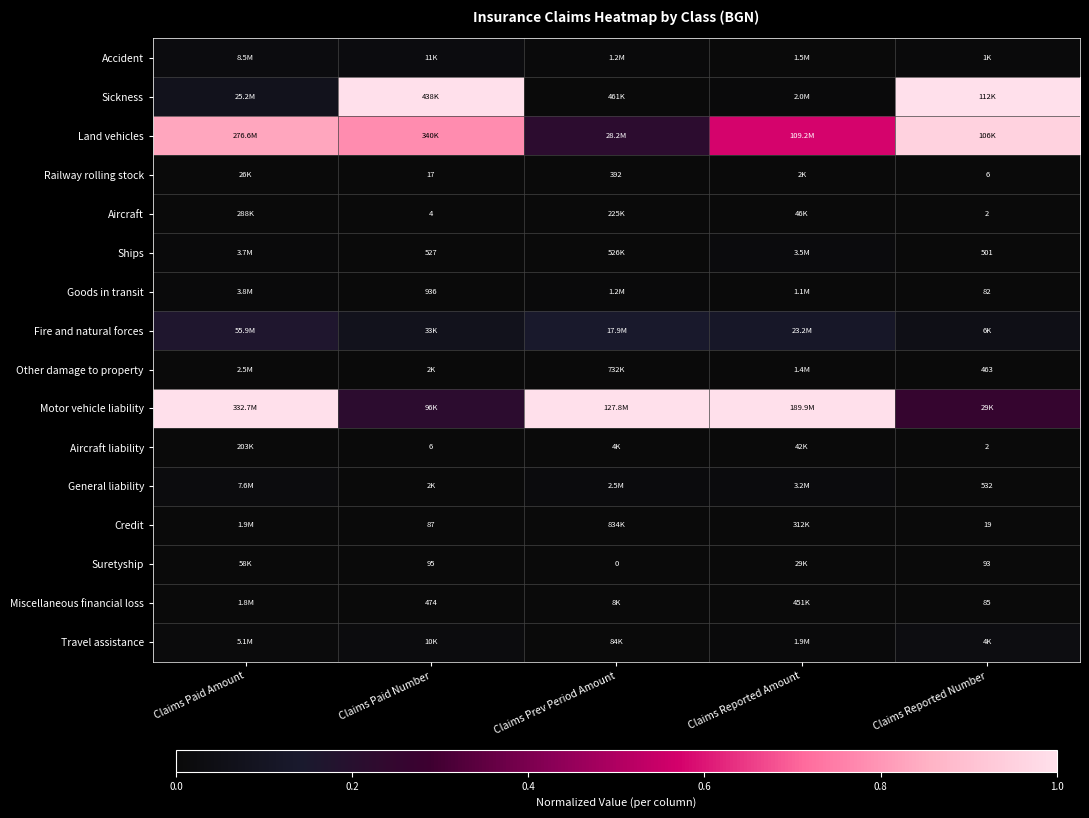

What is the difference between the highest and lowest values at Claims Reported Amount?

1.0